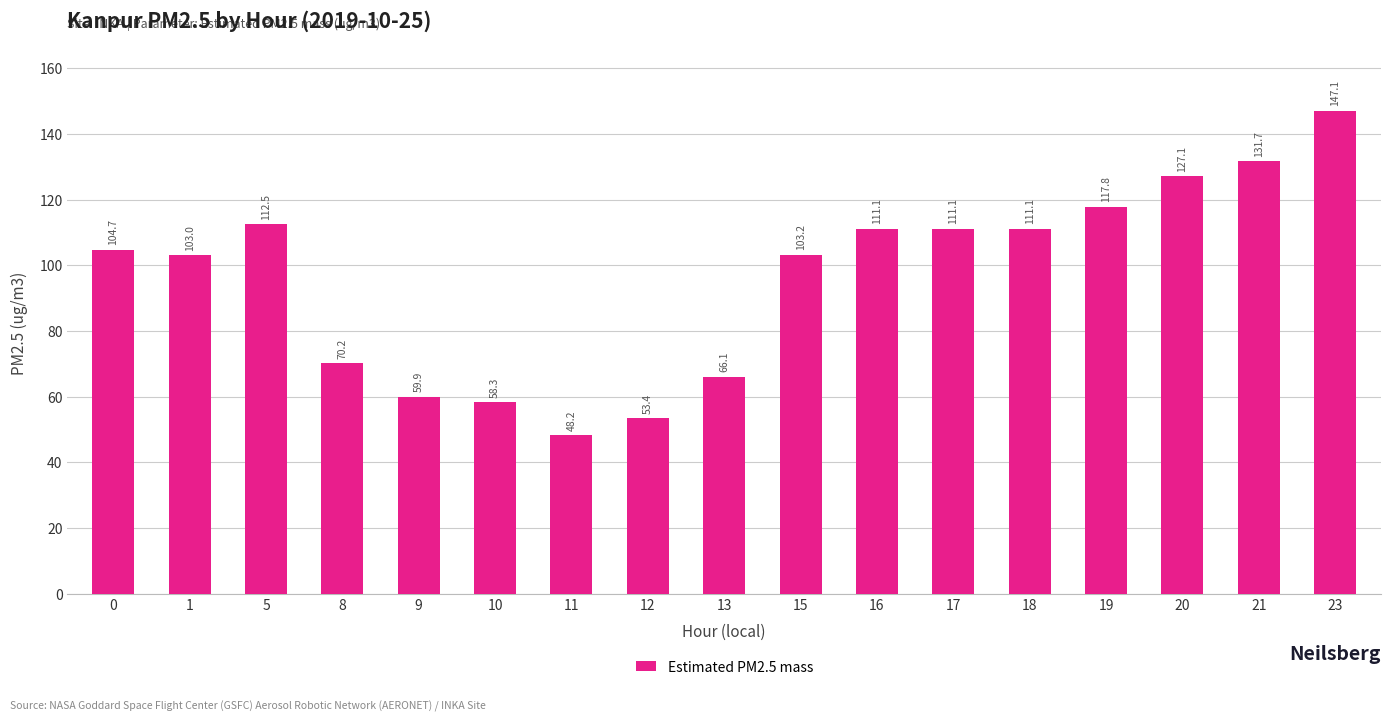

What is the change in value from 9 to 19?

+57.9